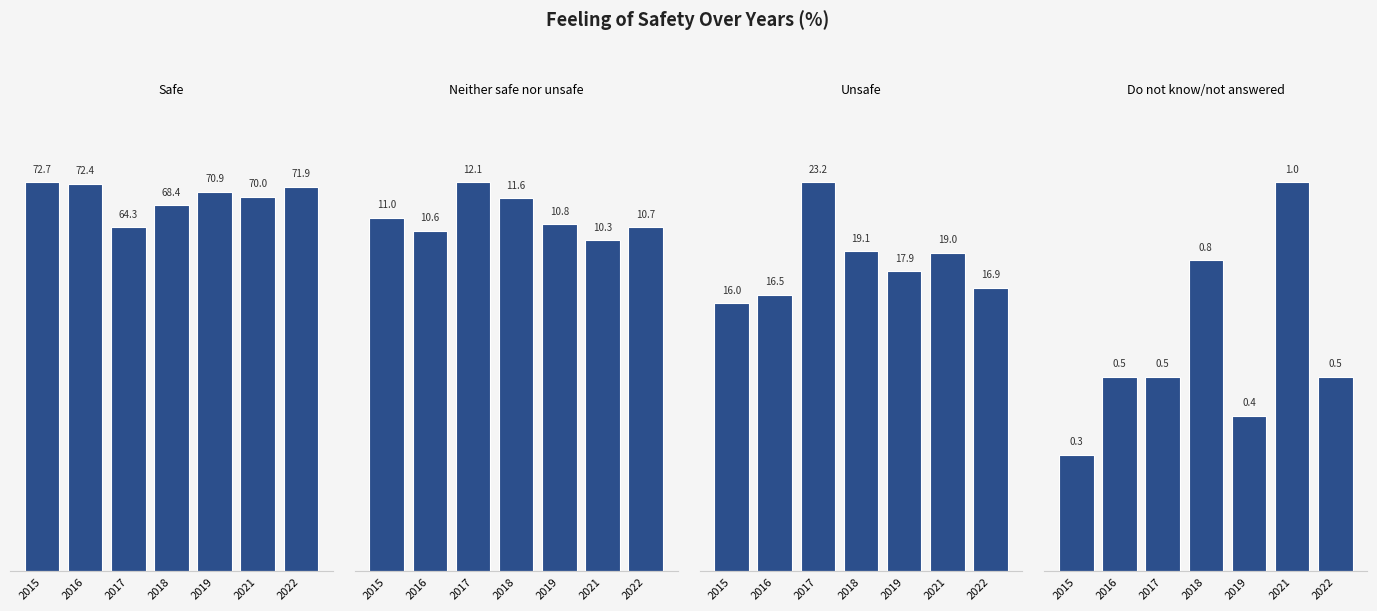

What value does the Unsafe series have at 2018?

19.1